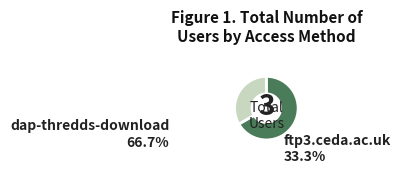

Does ftp3.ceda.ac.uk represent more than half of the total?

No